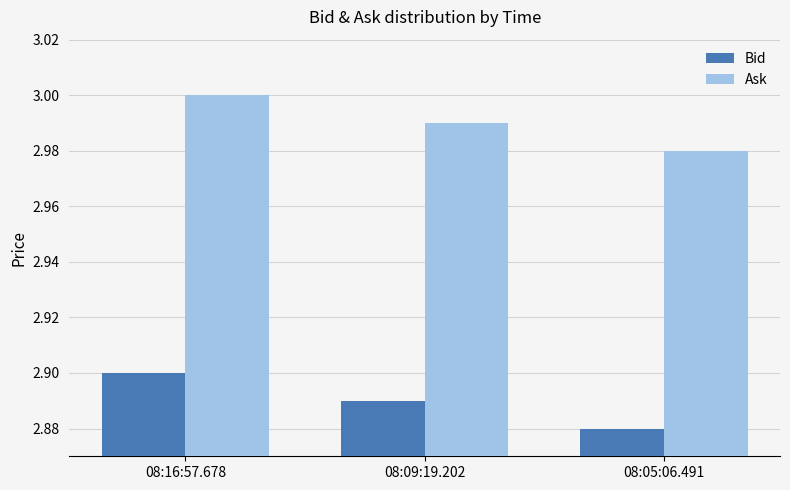

Rank the series at 08:16:57.678 from highest to lowest value.

Ask, Bid